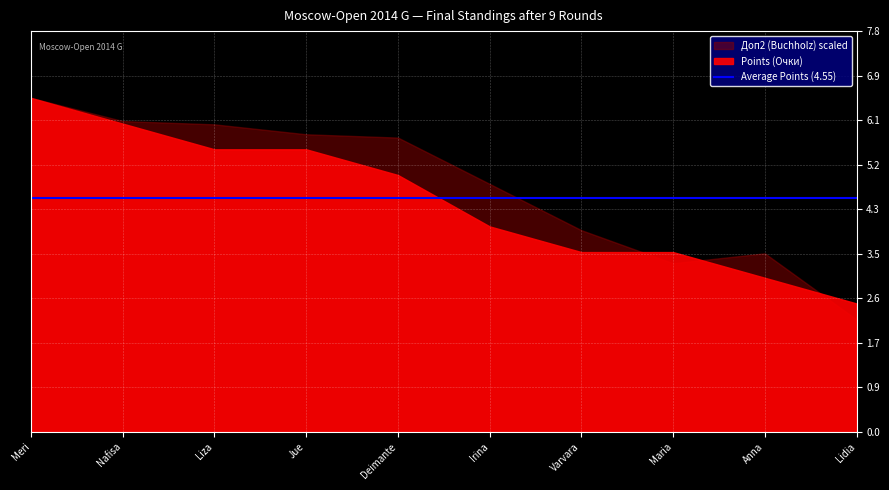

How many data points does each series have?

10